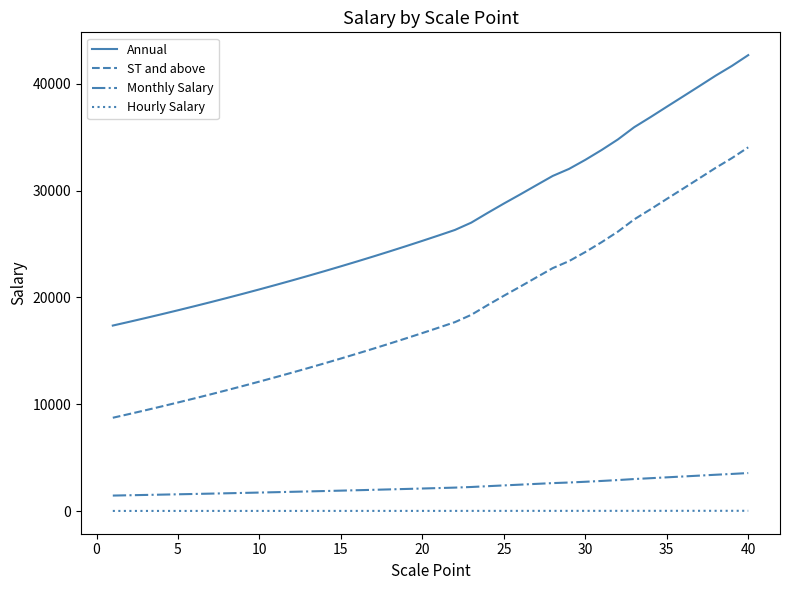

What is the minimum value for Annual?

17364.0